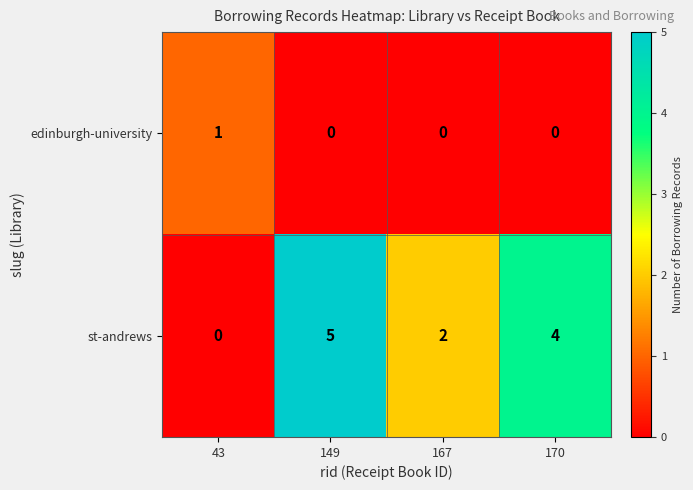

What is the total value across all series at 167?

2